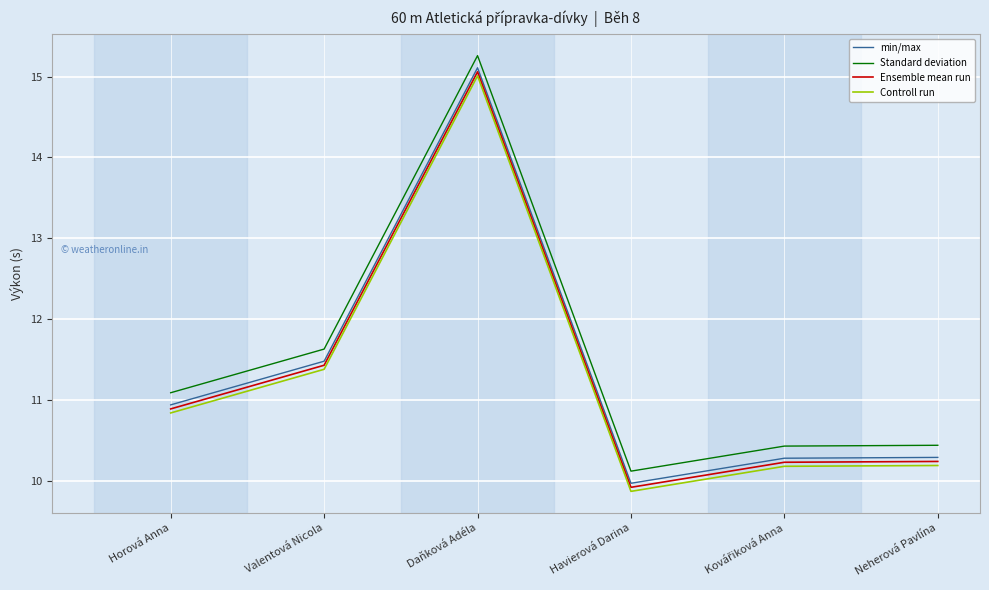

At which category is the sum across all series the highest?

Daňková Adéla